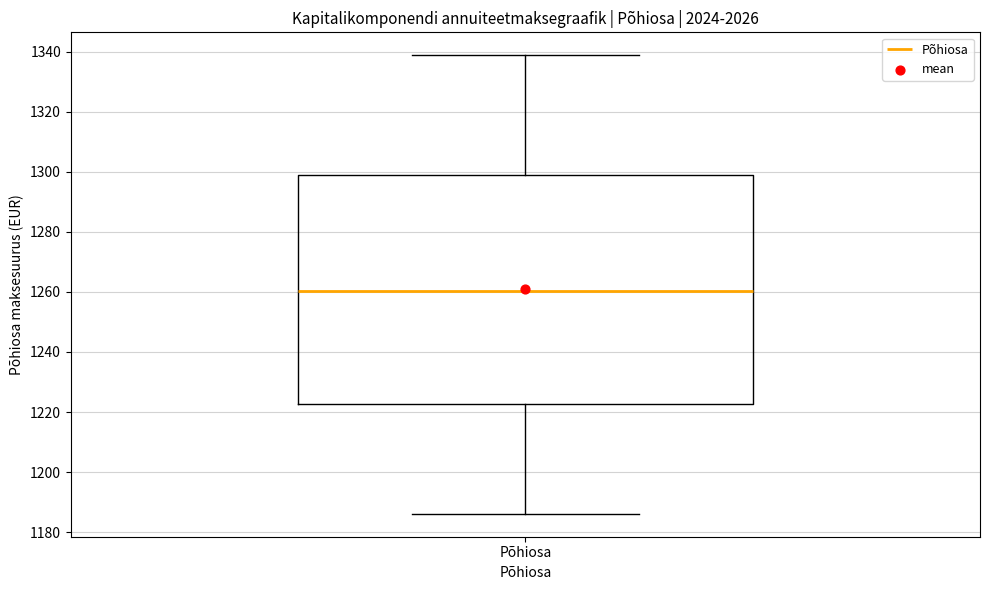

Where is the upper edge of the box for Põhiosa on the y-axis? The values are not printed on the chart, so give them approximately, as read against the axis.

1298